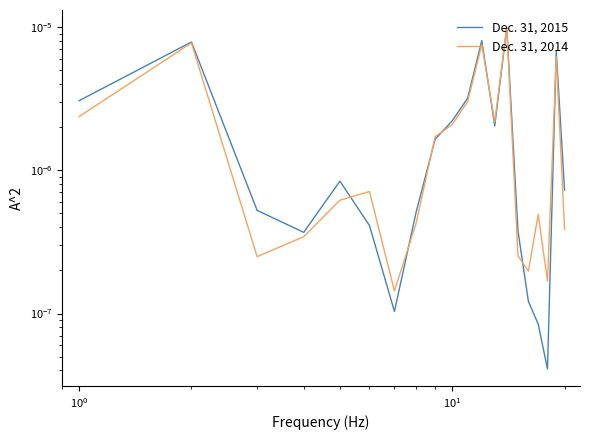

List the series in order of their peak value, lowest first.

Dec. 31, 2015, Dec. 31, 2014